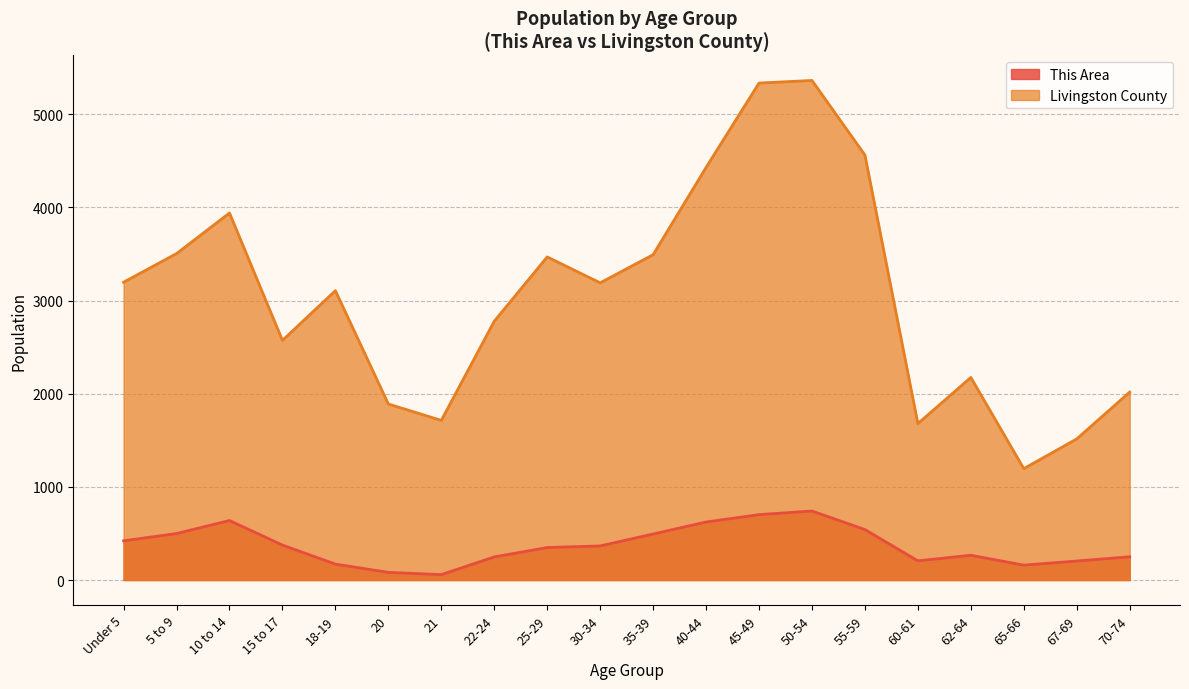

What is the smallest value displayed?

58